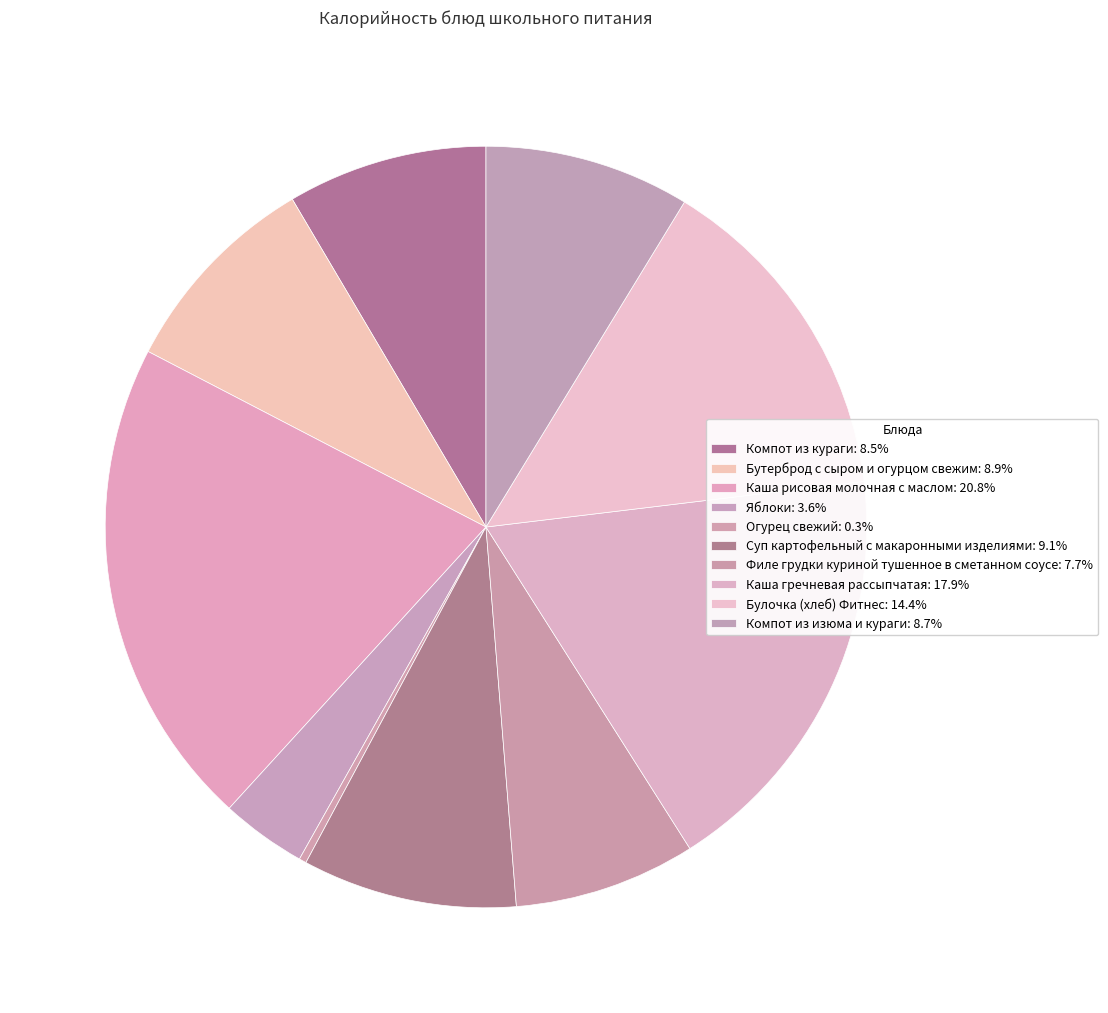

What is the change in value from Каша гречневая рассыпчатая to Булочка (хлеб) Фитнес?

-46